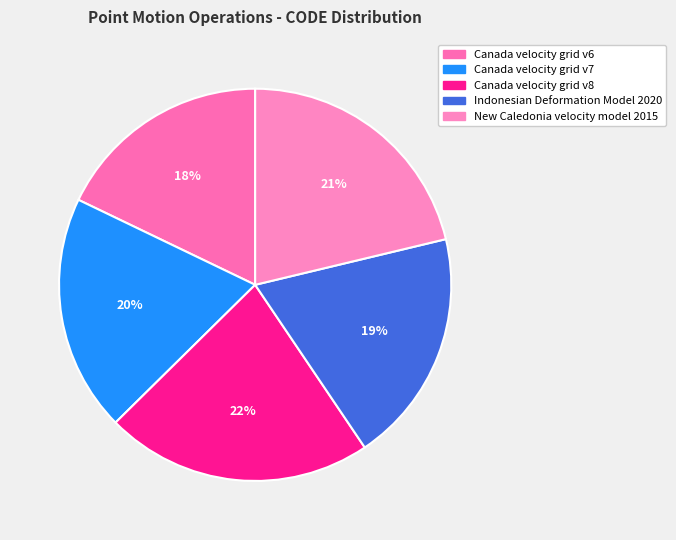

To the nearest percent, what portion does Indonesian Deformation Model 2020 represent?

19%